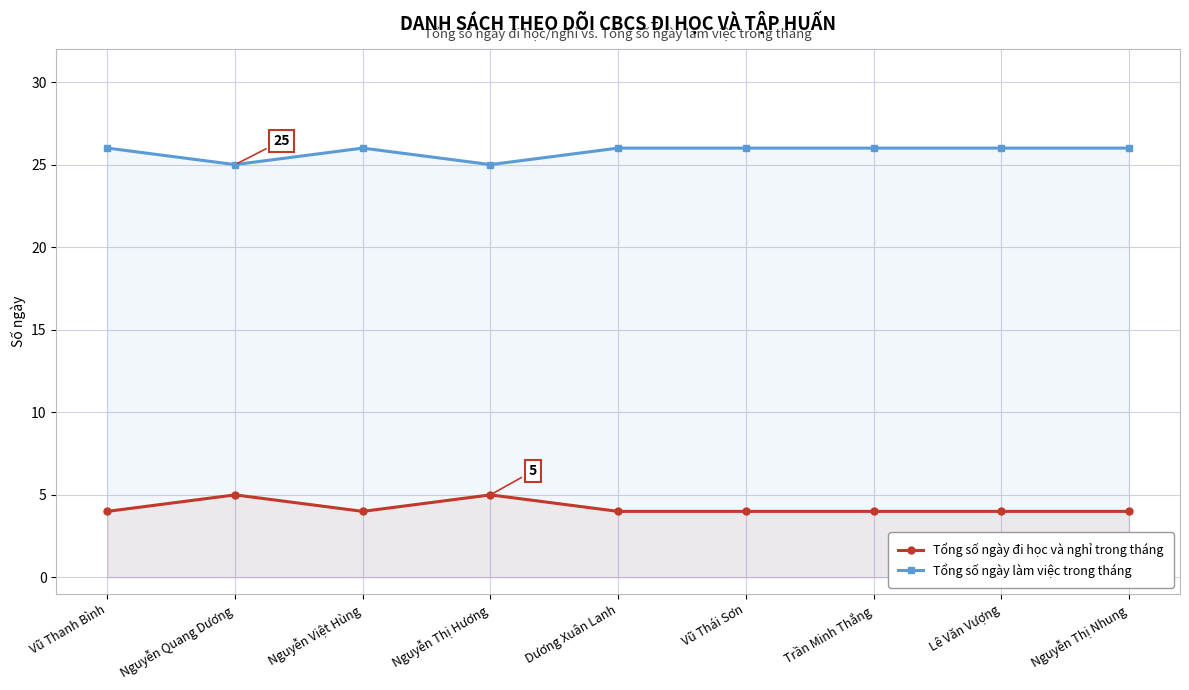

Reading left to right, what are all the values shown in this chart?

Tổng số ngày đi học và nghỉ trong tháng: Vũ Thanh Bình=4	Nguyễn Quang Dương=5	Nguyễn Việt Hùng=4	Nguyễn Thị Hương=5	Dương Xuân Lanh=4	Vũ Thái Sơn=4	Trần Minh Thắng=4	Lê Văn Vượng=4	Nguyễn Thị Nhung=4
Tổng số ngày làm việc trong tháng: Vũ Thanh Bình=26	Nguyễn Quang Dương=25	Nguyễn Việt Hùng=26	Nguyễn Thị Hương=25	Dương Xuân Lanh=26	Vũ Thái Sơn=26	Trần Minh Thắng=26	Lê Văn Vượng=26	Nguyễn Thị Nhung=26